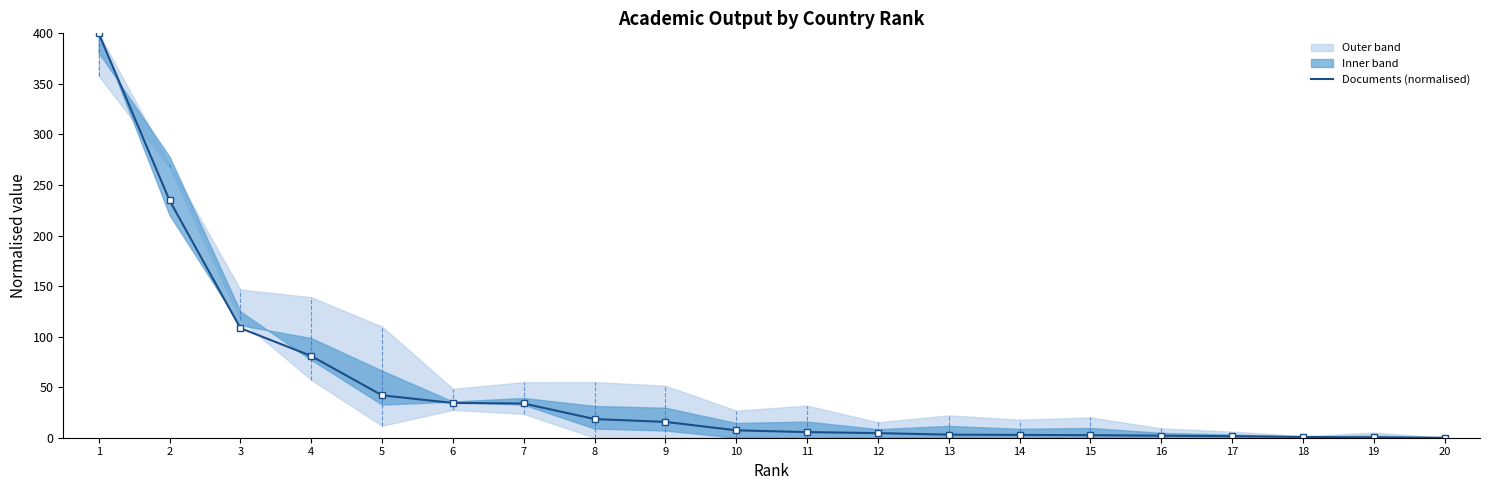

What is the difference between the values at 19 and 16?

1.8